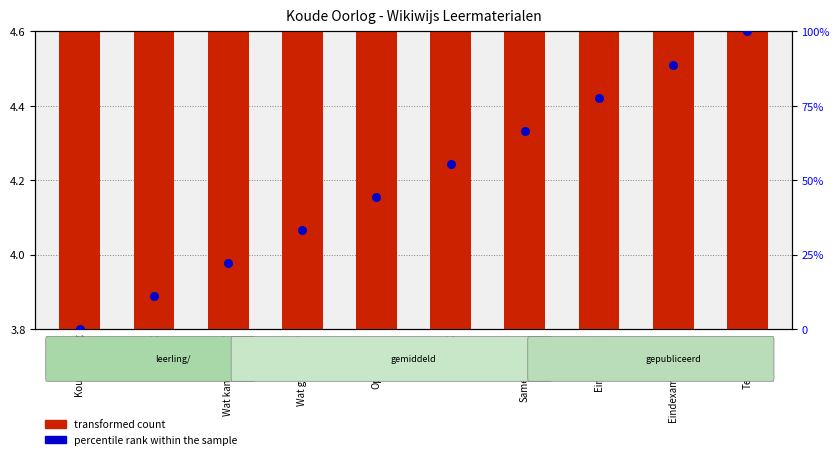

Which series contains the highest Y value?

percentile rank within the sample